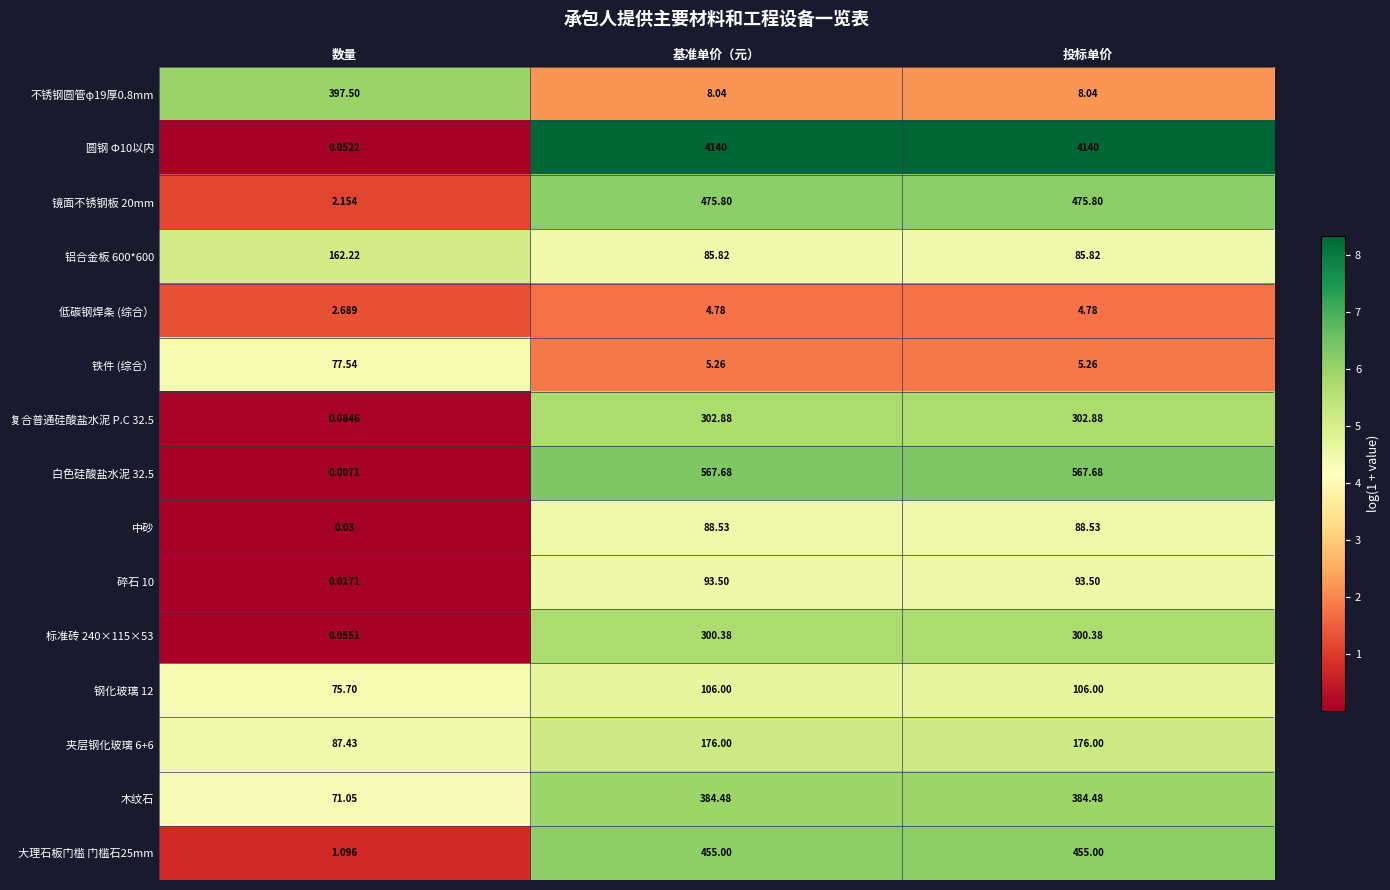

At which label is 低碳钢焊条 (综合） closest to 3?

数量